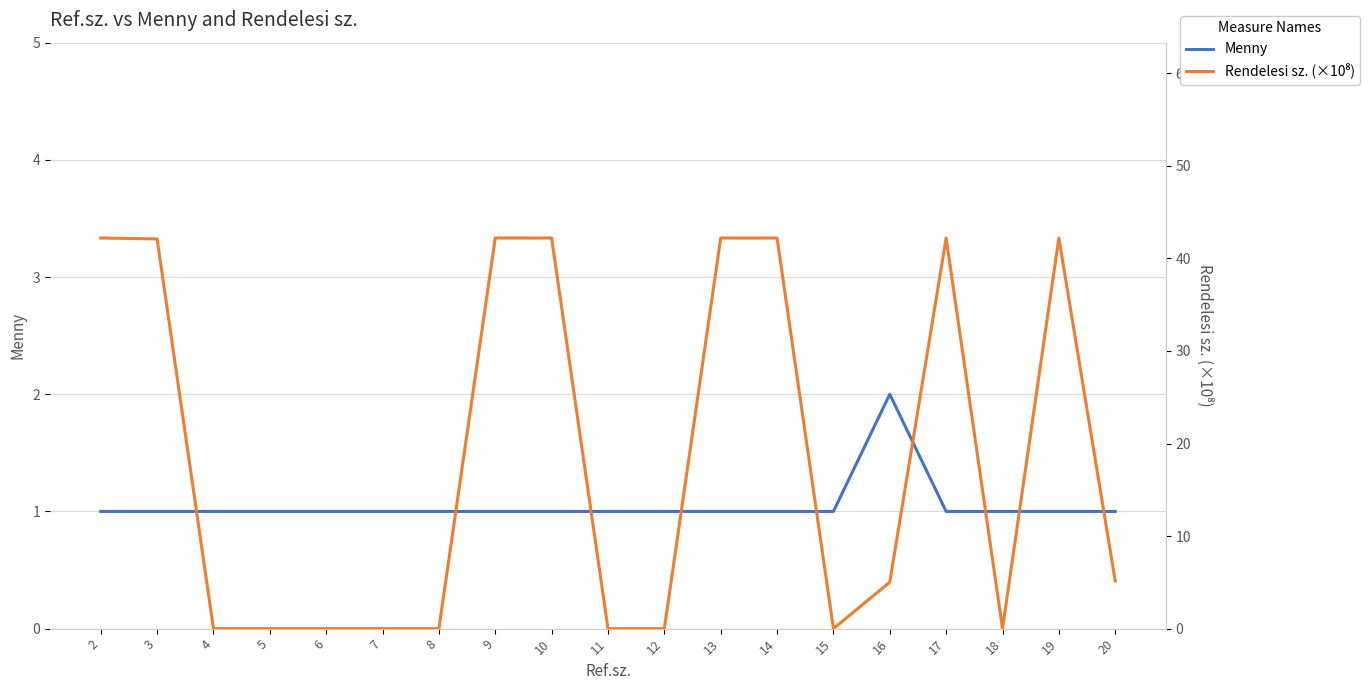

What is the greatest value displayed?

42.2